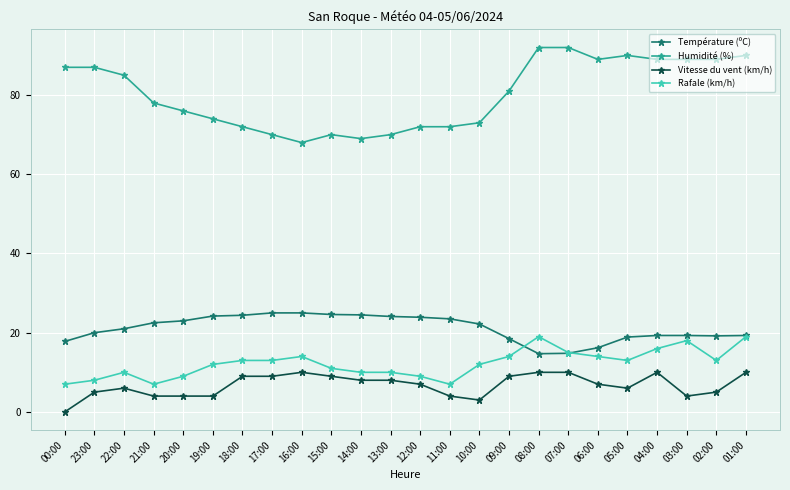

True or false: Vitesse du vent (km/h) and Humidité (%) cross at least once.

False